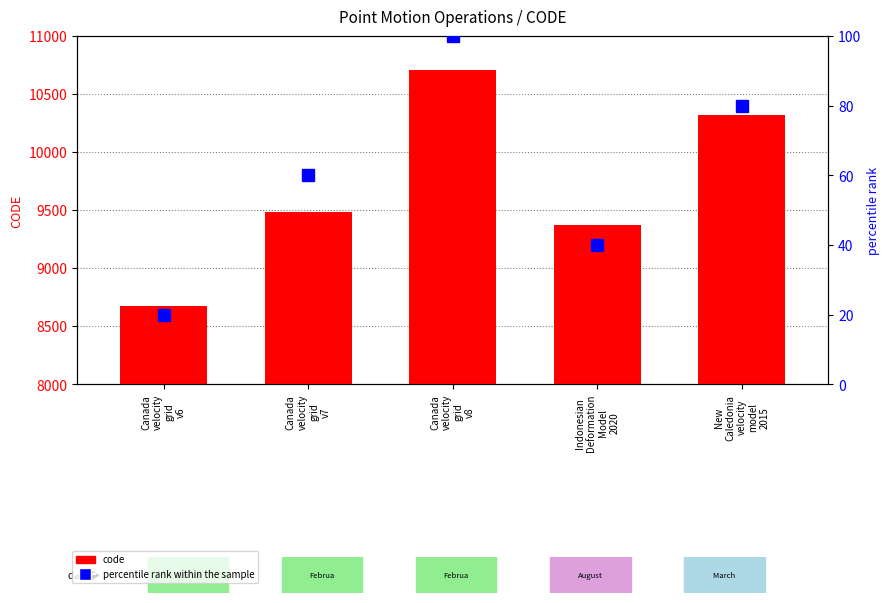

Where does the percentile rank within the sample series first go above 60?

Canada
velocity
grid
v8